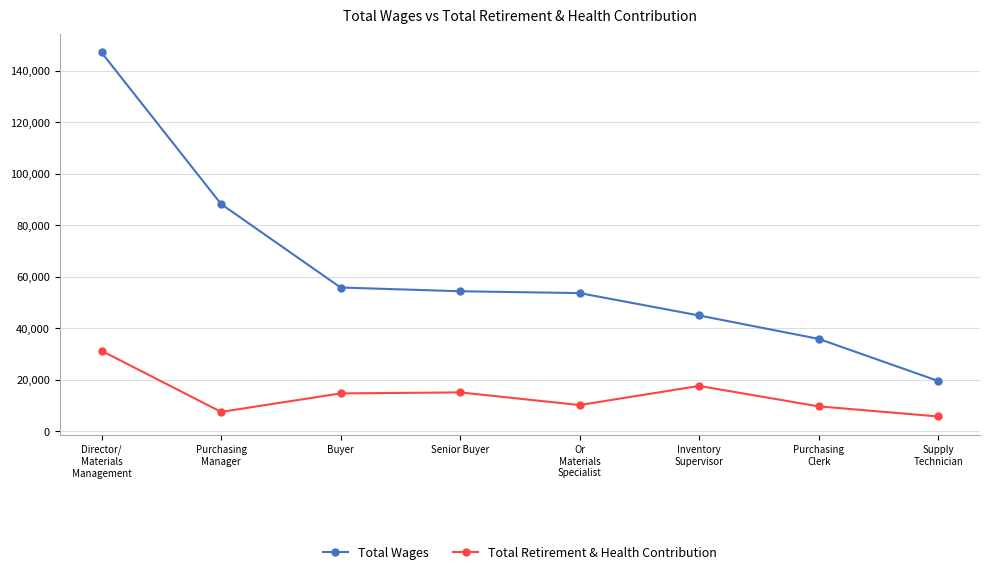

True or false: Total Retirement & Health Contribution and Total Wages intersect in this chart.

False